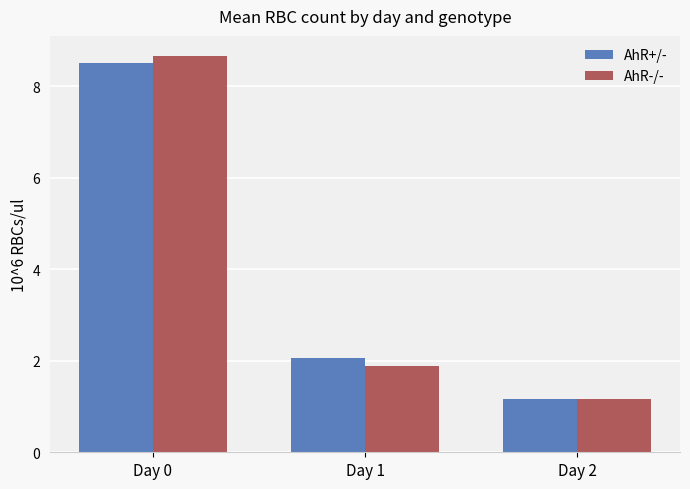

At Day 0, list the series in order from largest to smallest.

AhR-/-, AhR+/-